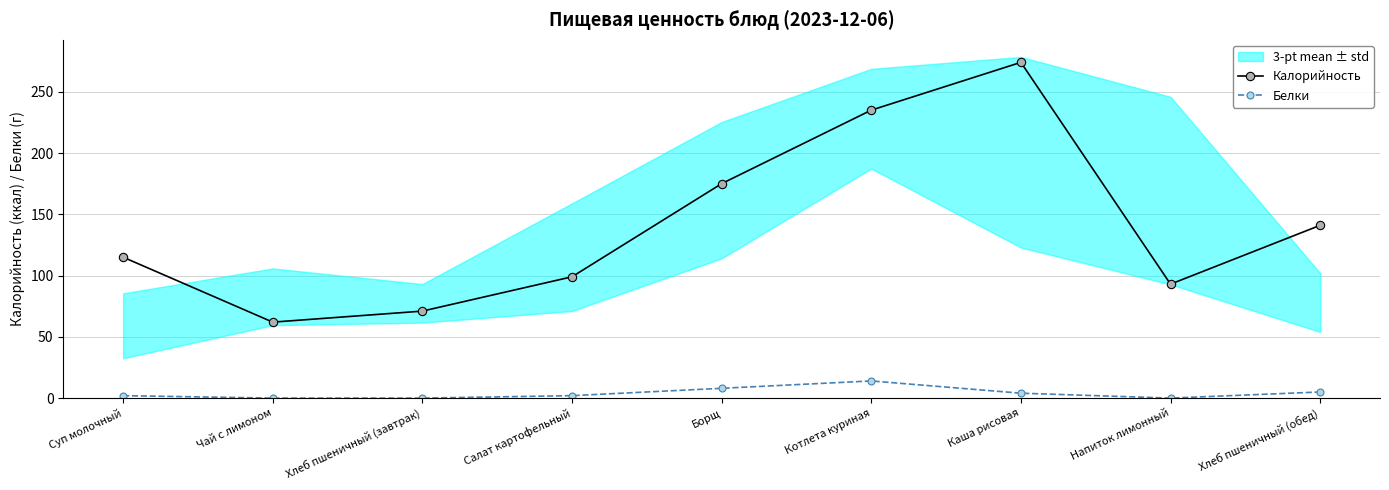

True or false: Калорийность and Белки cross at least once.

False